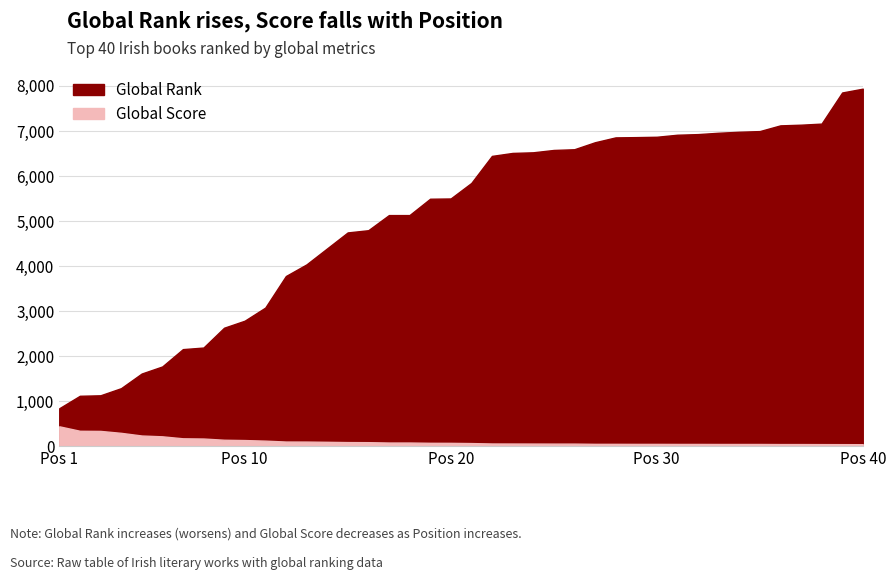

Which series has the largest range (max minus min)?

Global Rank